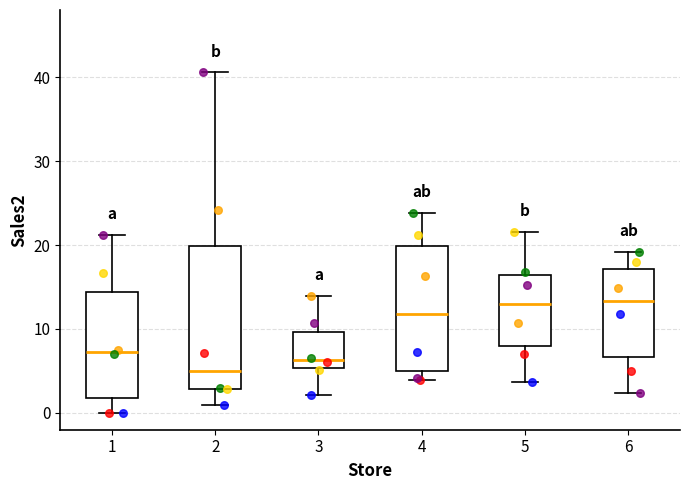

Which box's median line is the lowest?

2